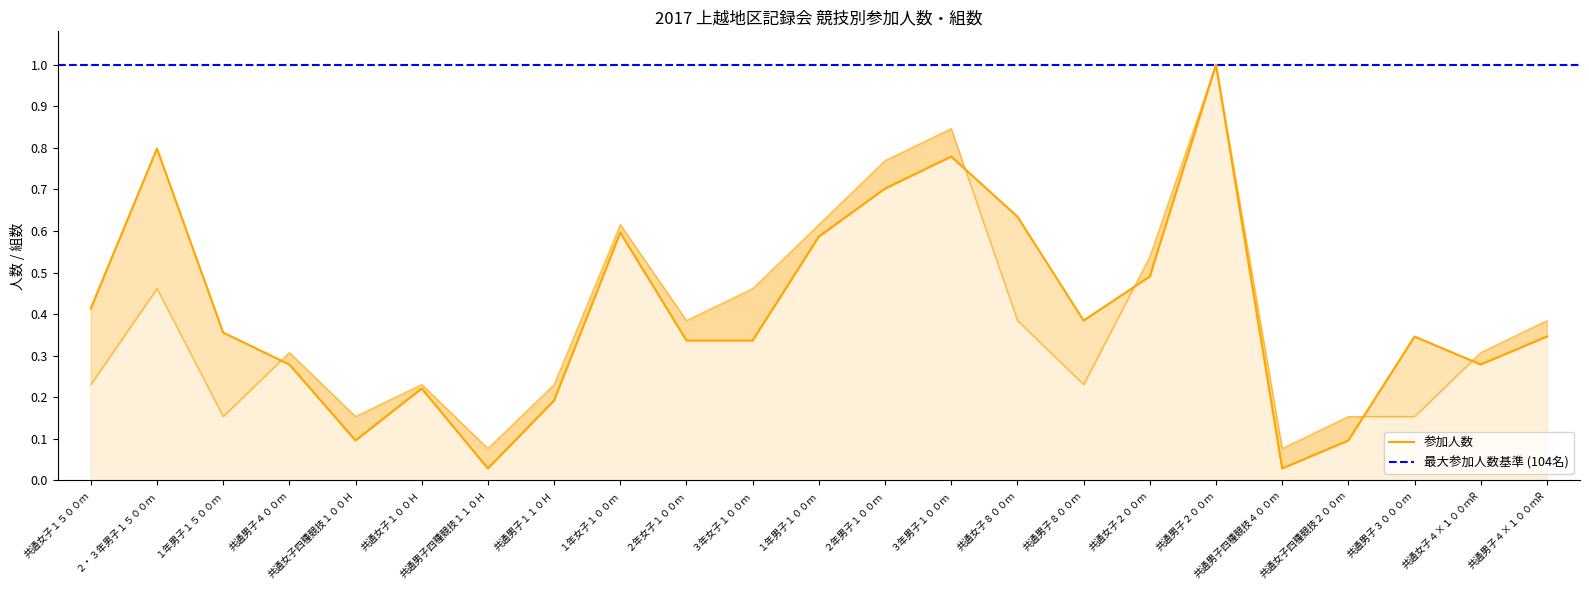

Which has a higher value, 共通男子８００ｍ or 共通男子１１０Ｈ?

共通男子８００ｍ